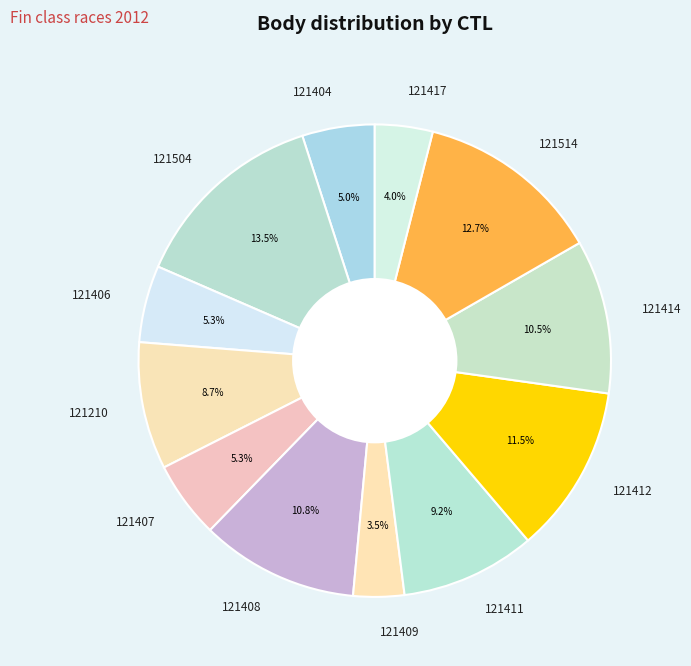

What is the ratio of the value at 121514 to the value at 121407?

2.4